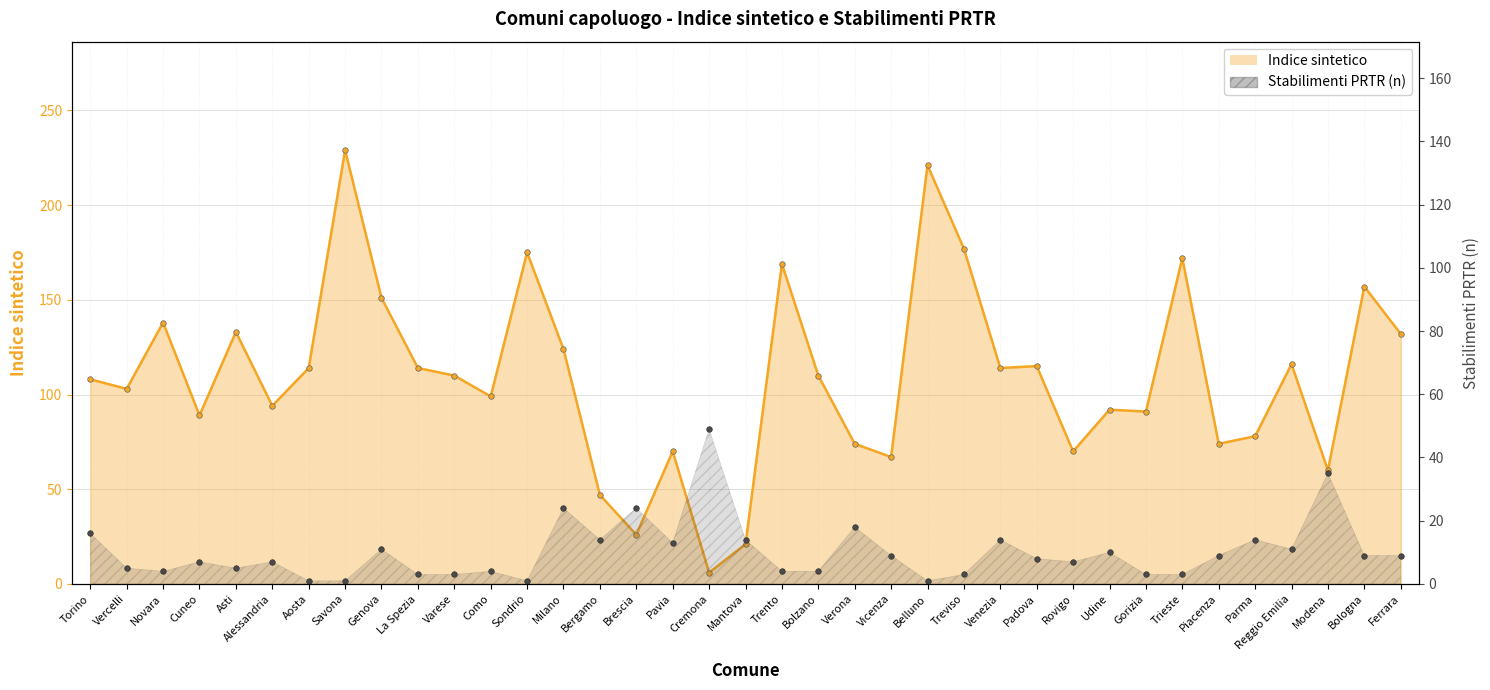

What are all the series names shown in the legend?

Indice sintetico, Stabilimenti PRTR